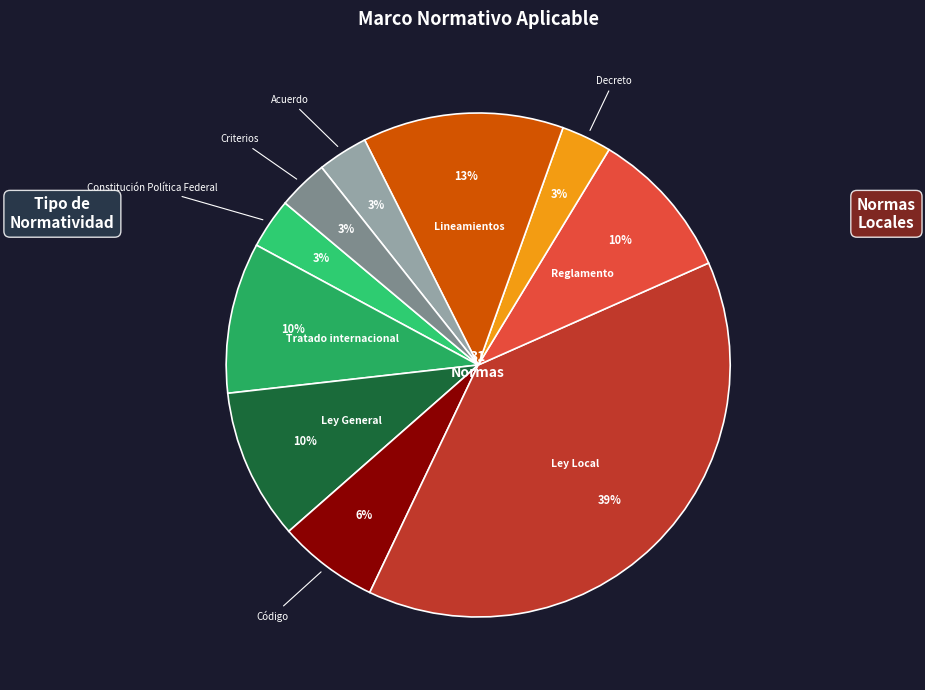

How many segments does this pie chart have?

10